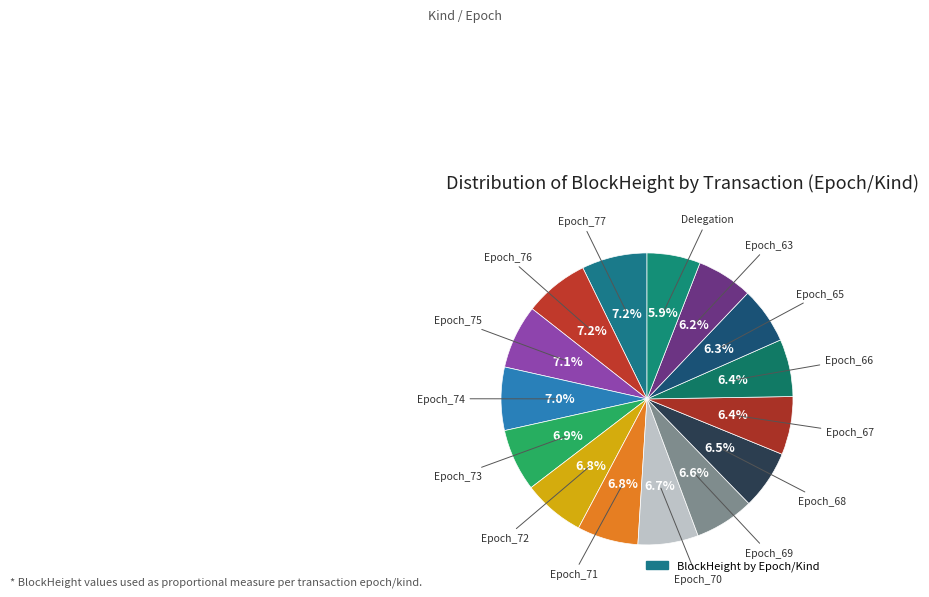

Is there any slice that represents more than half of the pie?

No